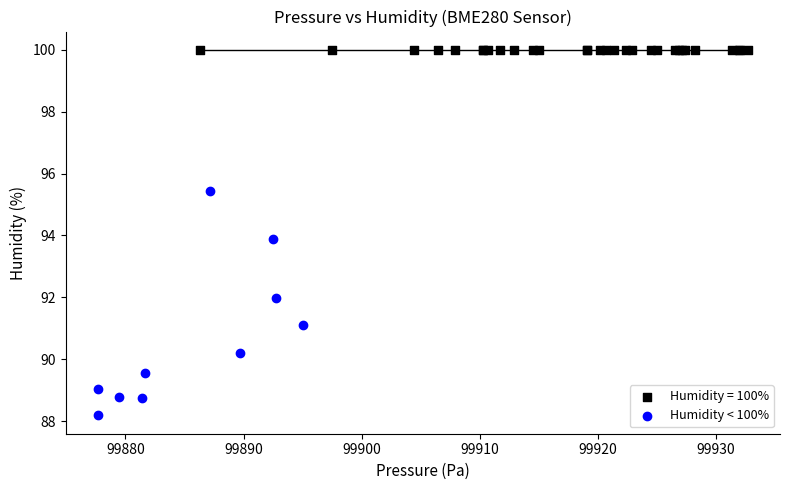

Which series reaches the minimum Y coordinate?

Humidity < 100%